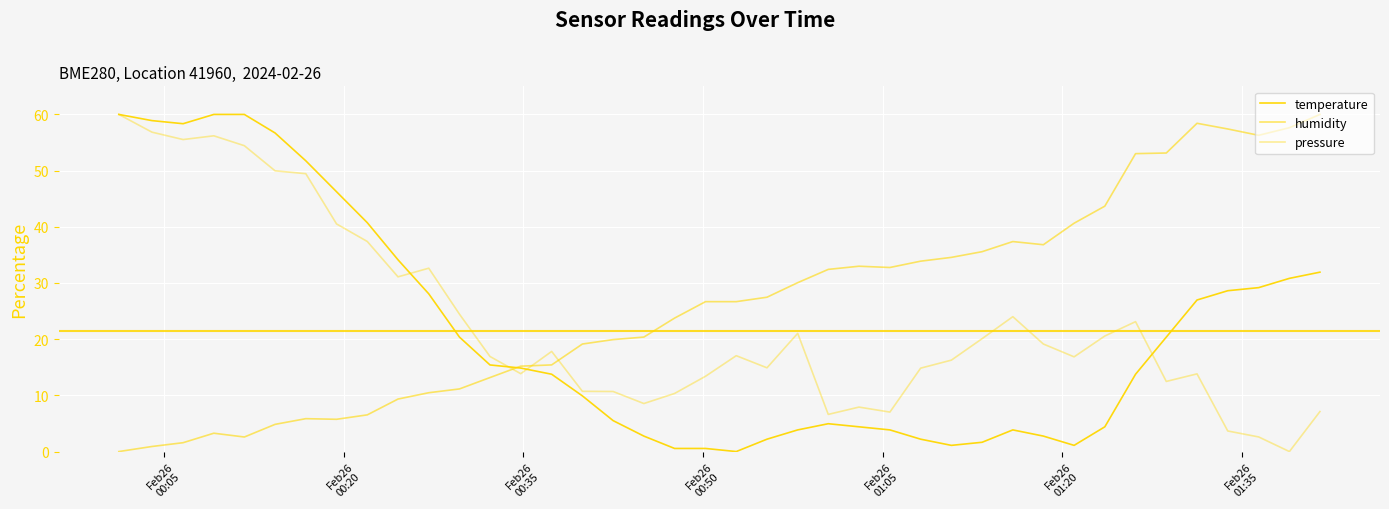

At which category is the sum across all series the highest?

Feb26
00:05